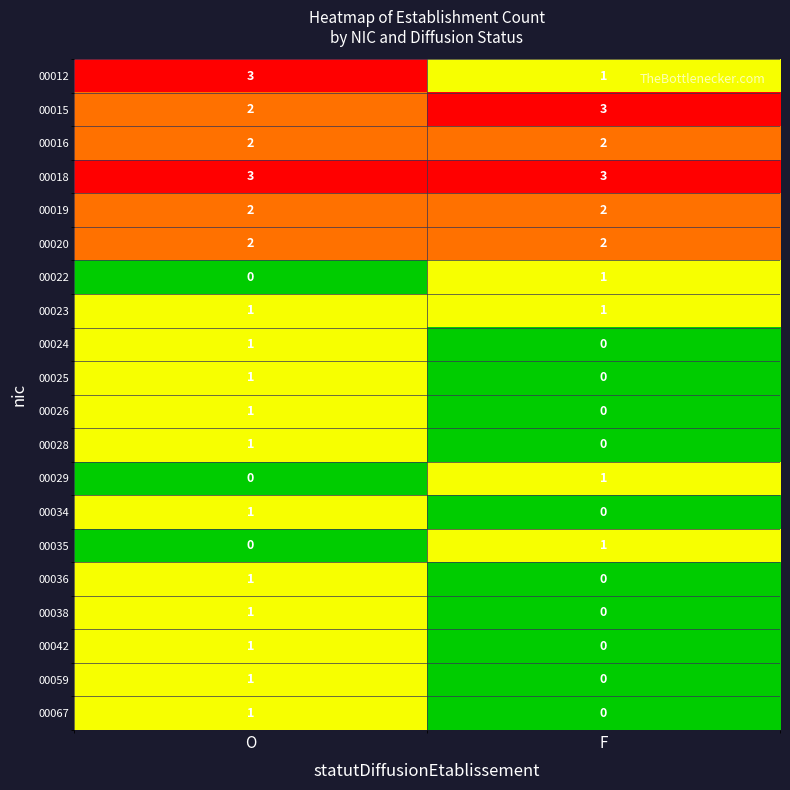

List the labels in order of 00038 value, largest first.

O, F